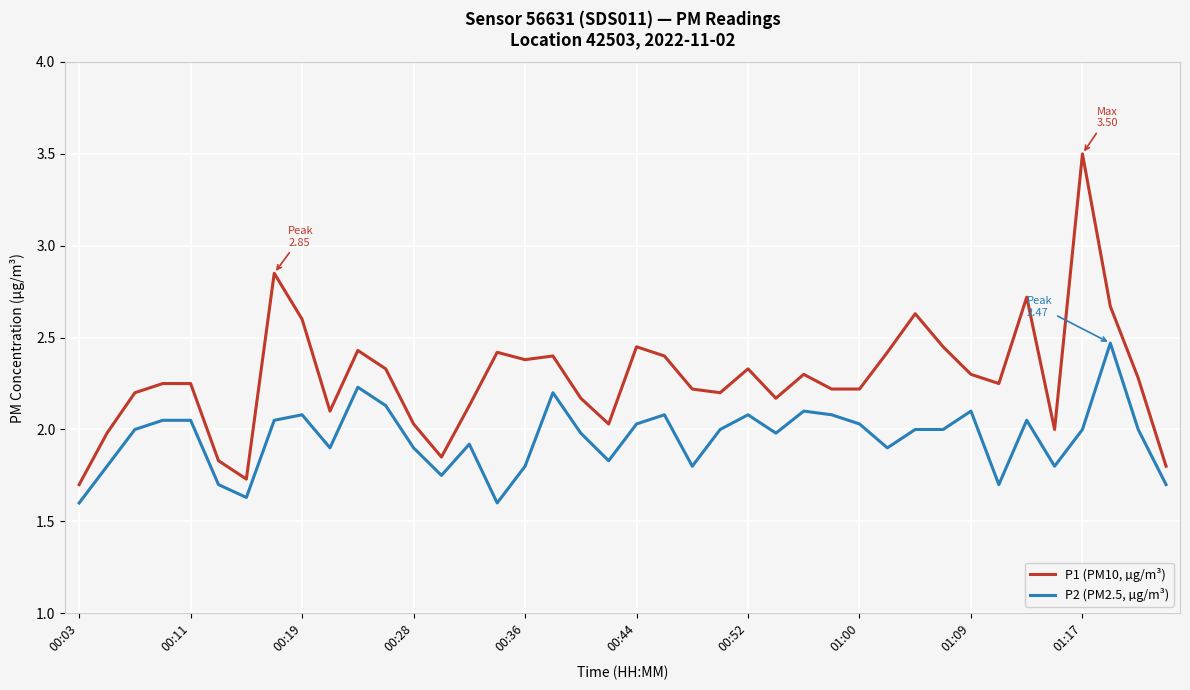

True or false: P1 (PM10, µg/m³) has more than 0 interior local peaks.

True